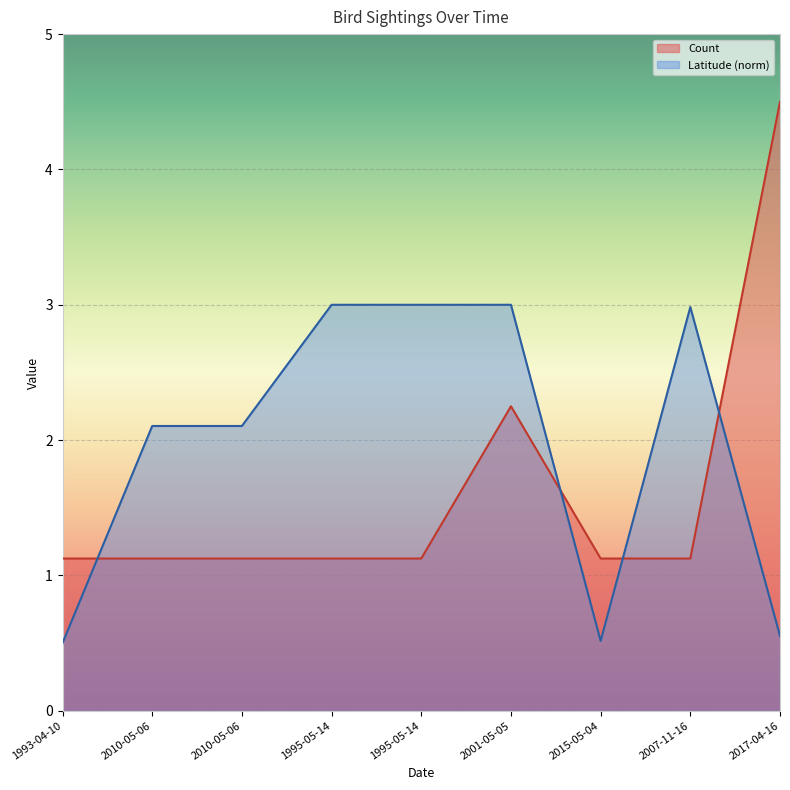

After their last crossing, which series has the higher values: Count or Latitude?

Count